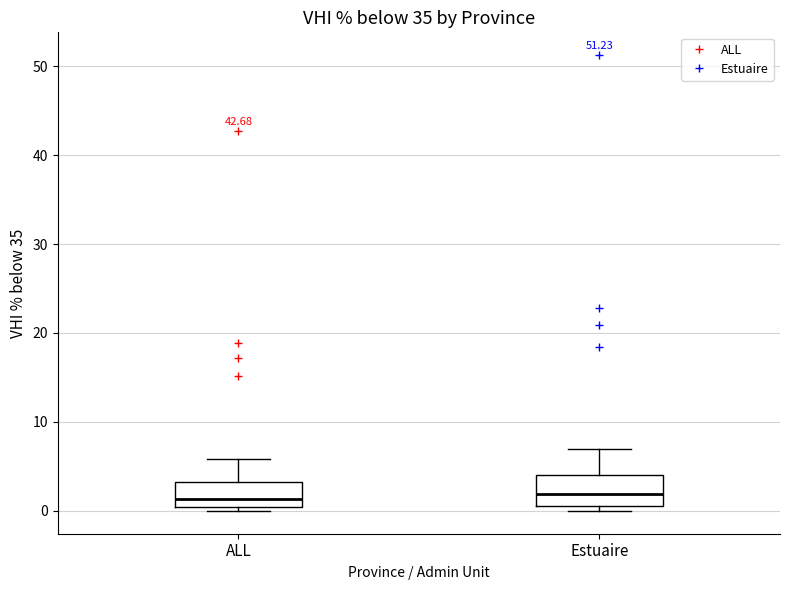

Reading left to right, read every box against the y-axis: the position of its median line, the range the box covers, and the ends of its whiskers. The values are not printed on the chart, so give them approximately, as read against the axis.

ALL: median 1, box 0 to 3, whiskers 0 (just below the box's lower edge) to 6
Estuaire: median 2, box 1 to 4, whiskers 0 to 7